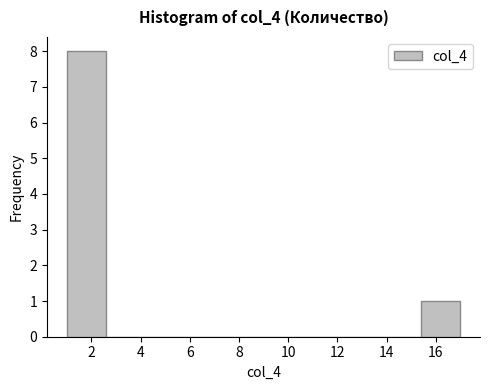

What is the height of the bar covering 1.0 to 2.6 on the x-axis? The values are not printed on the chart, so give them approximately, as read against the axis.

8